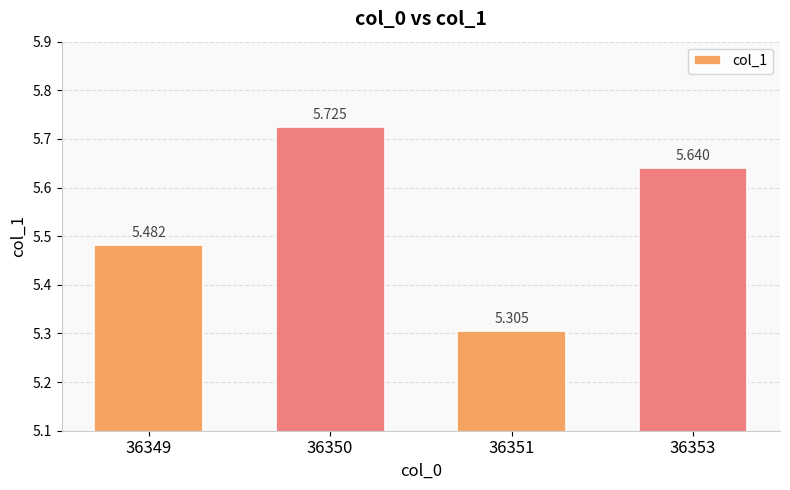

List the labels in order of value, largest first.

36350, 36353, 36349, 36351